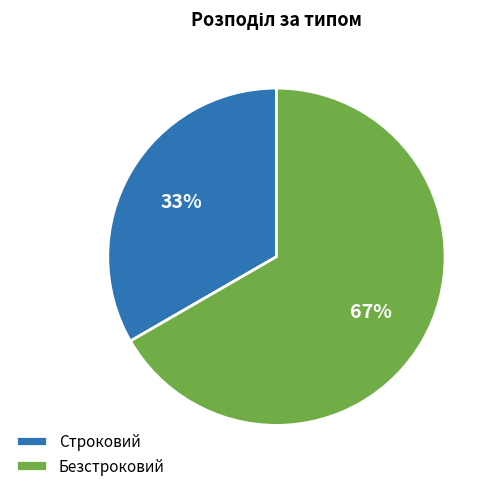

Is the sum of Строковий and Безстроковий greater than half?

Yes